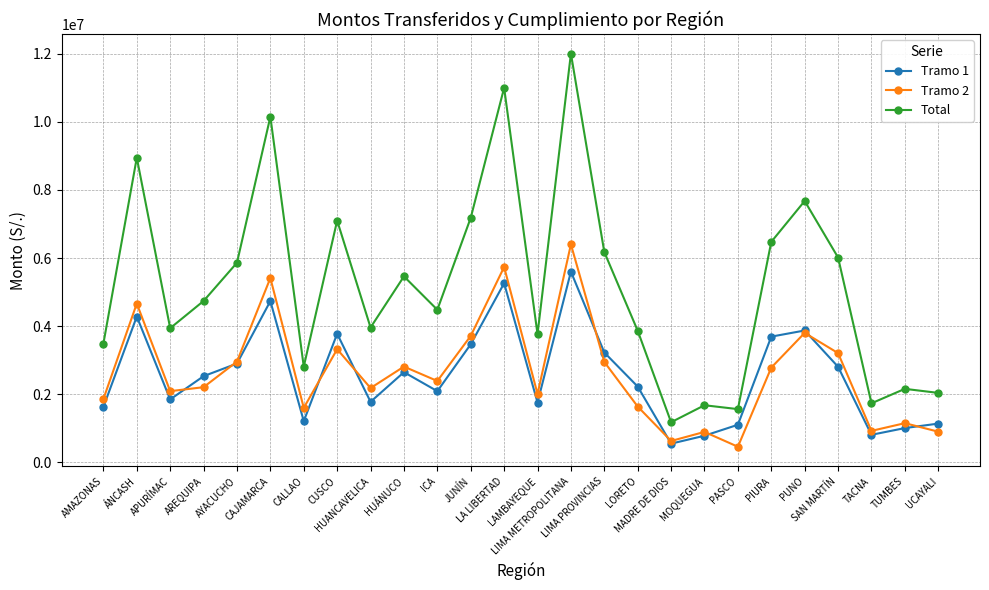

How many interior local valleys does the Tramo 1 series have?

7